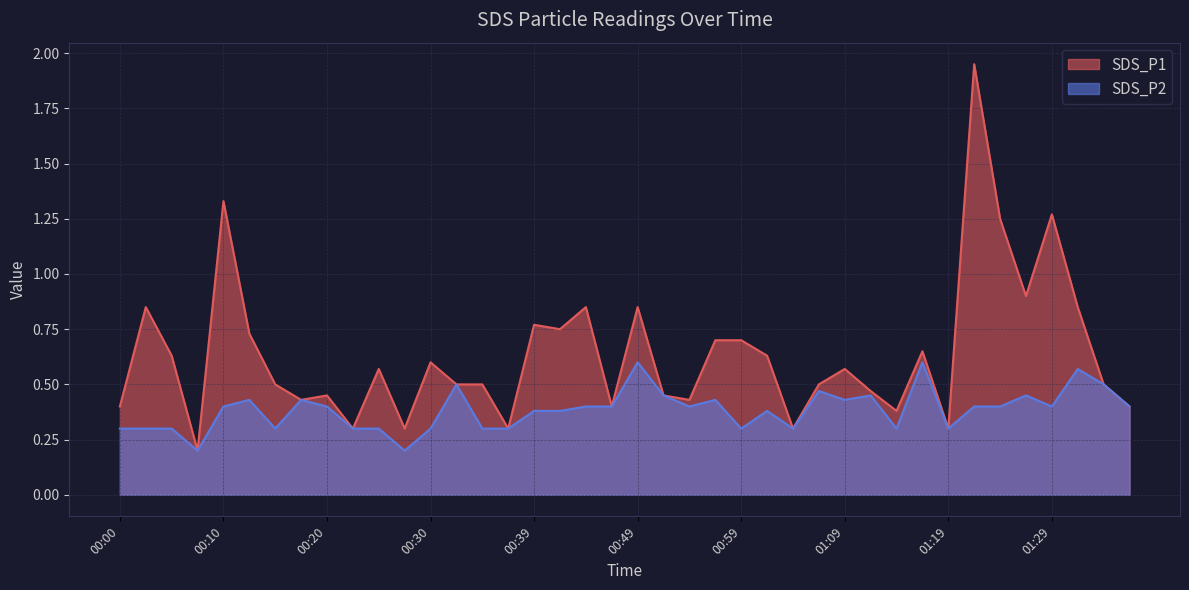

How many interior local peaks does the SDS_P2 series have?

11